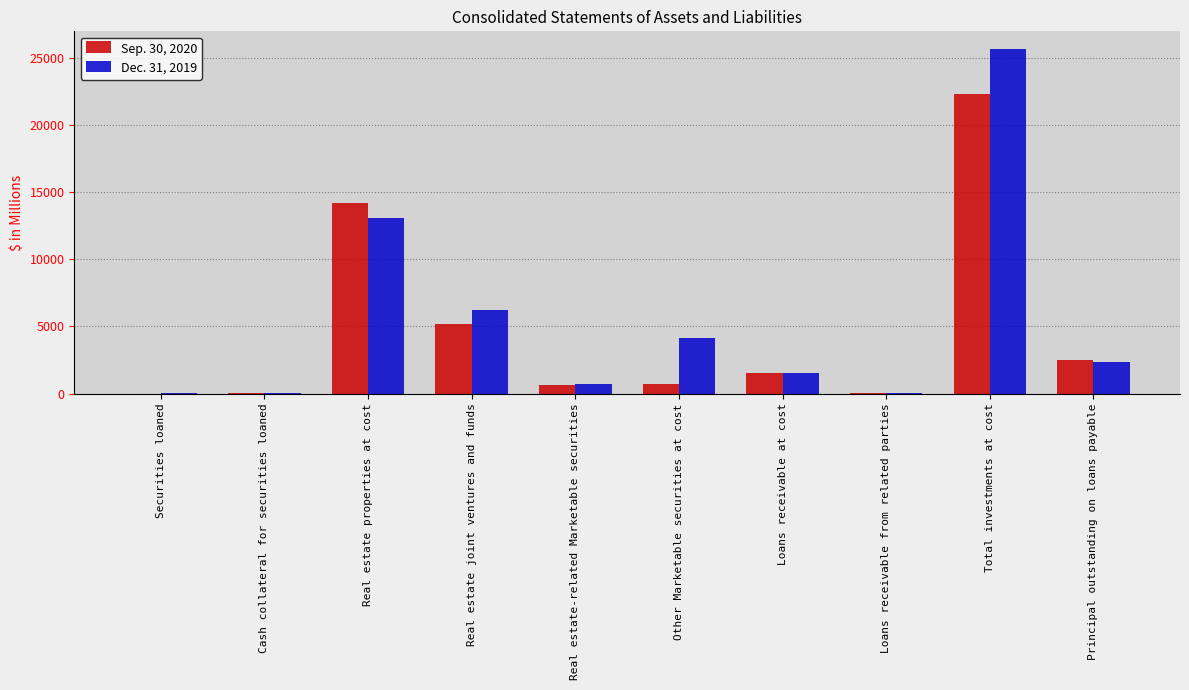

What is the spread (max minus min) of values at Loans receivable at cost?

28.5